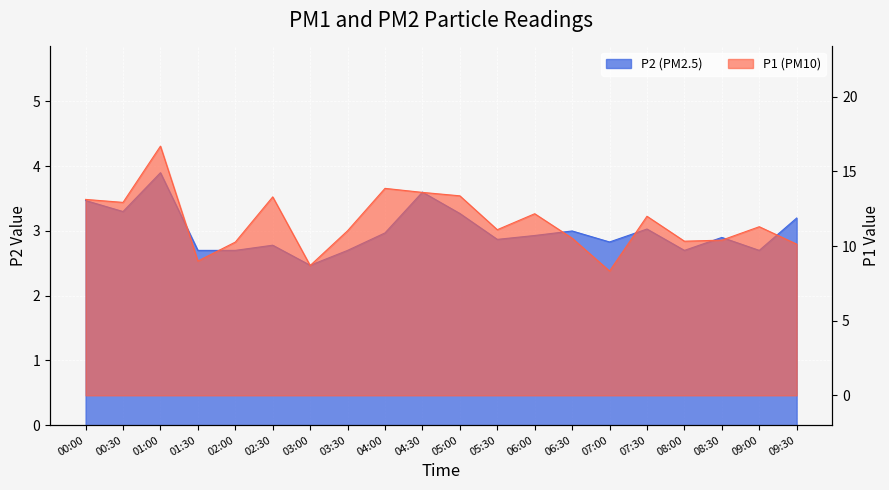

True or false: P2 and P1 cross at least once.

False